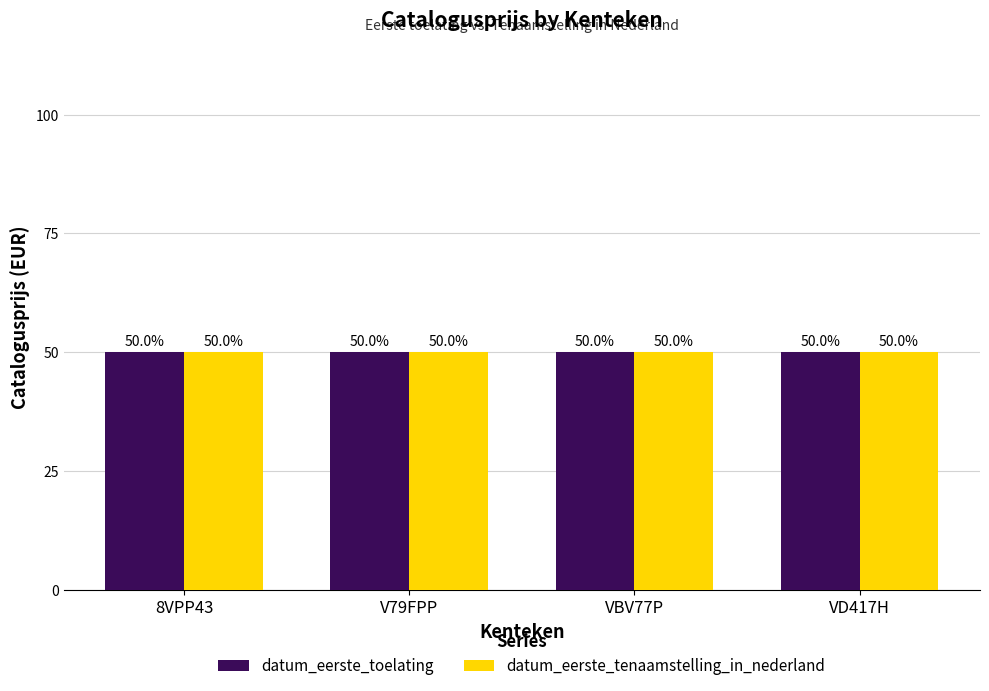

At which label is datum_eerste_toelating closest to 36733?

8VPP43